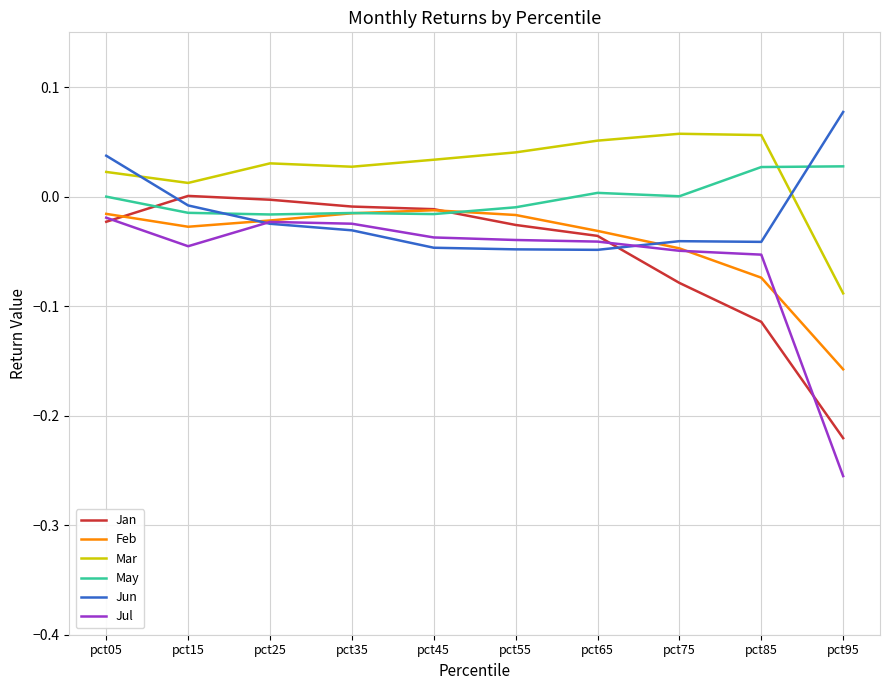

At how many categories does at least one series exceed 0?

10